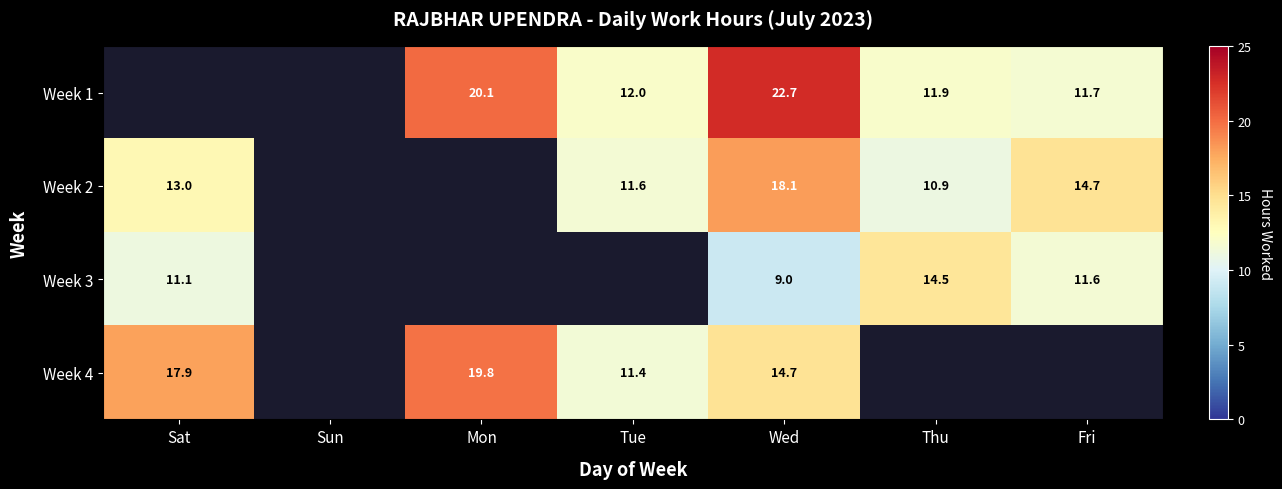

Count the number of categories in the chart.

7